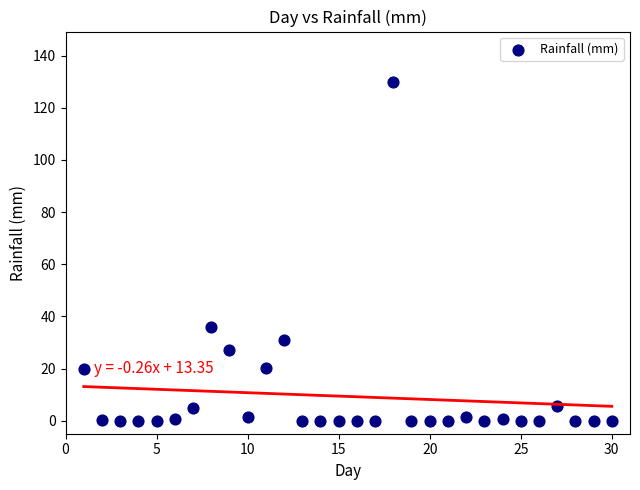

What Y value in the scatter plot is closest to 64?

35.8